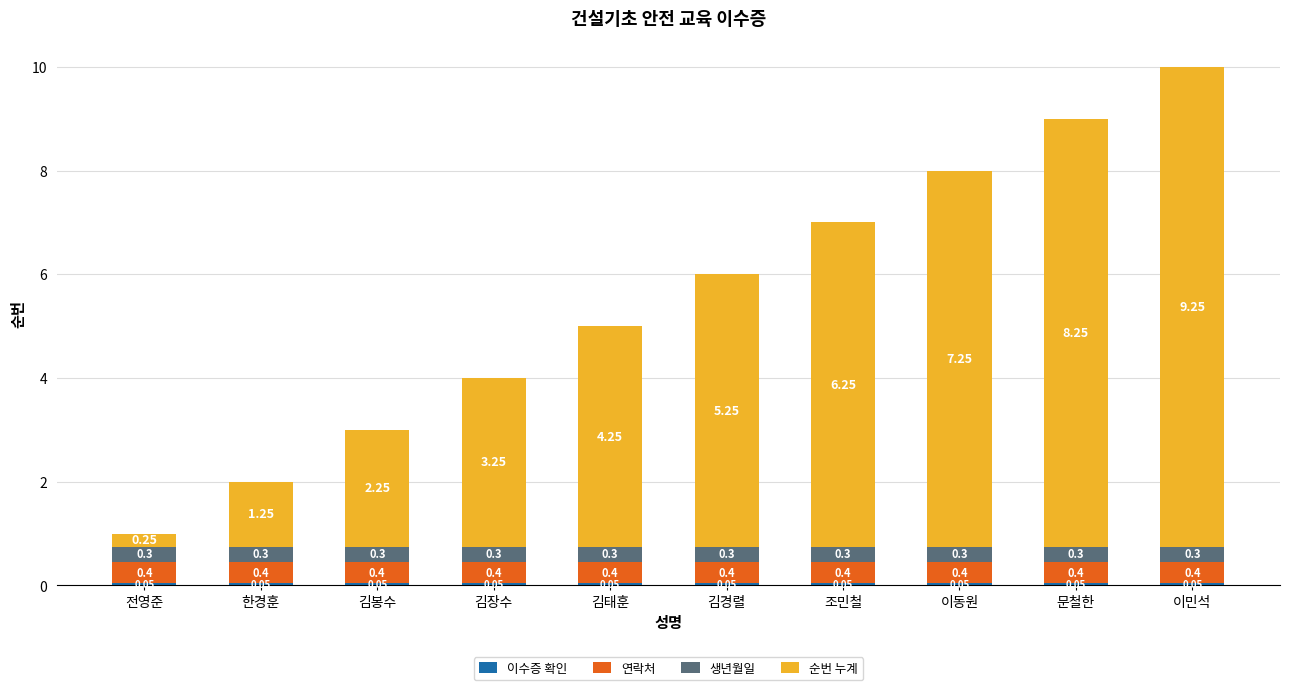

How many bars are there in total?

10